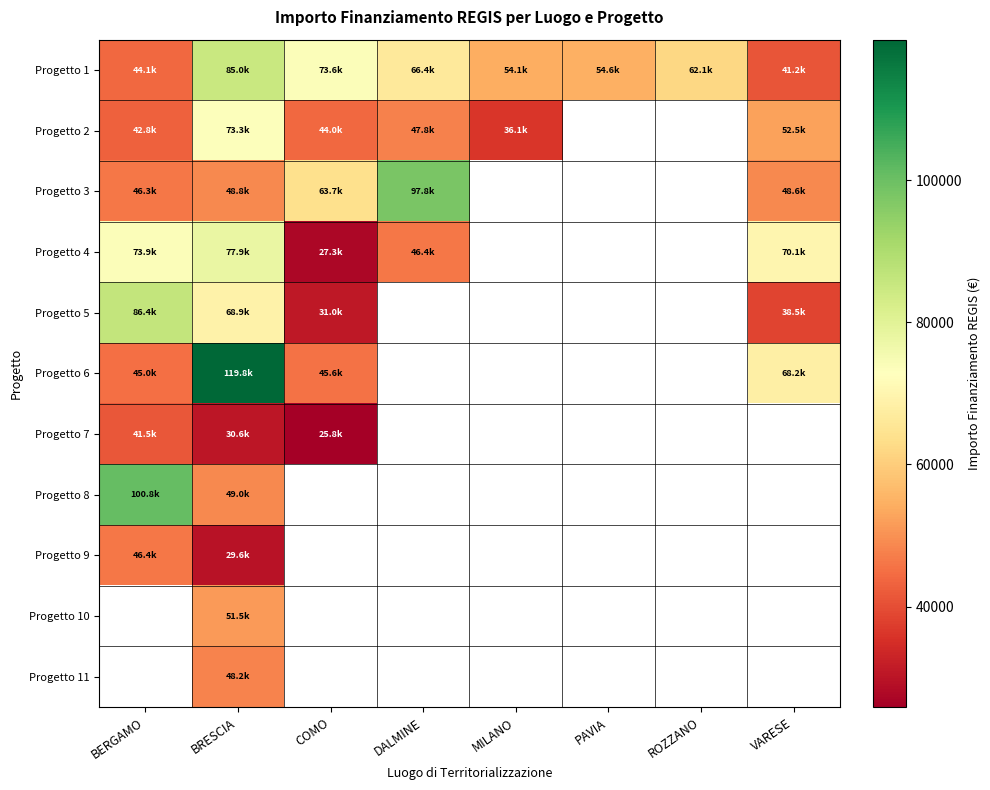

Which has a higher value, PAVIA or DALMINE?

DALMINE